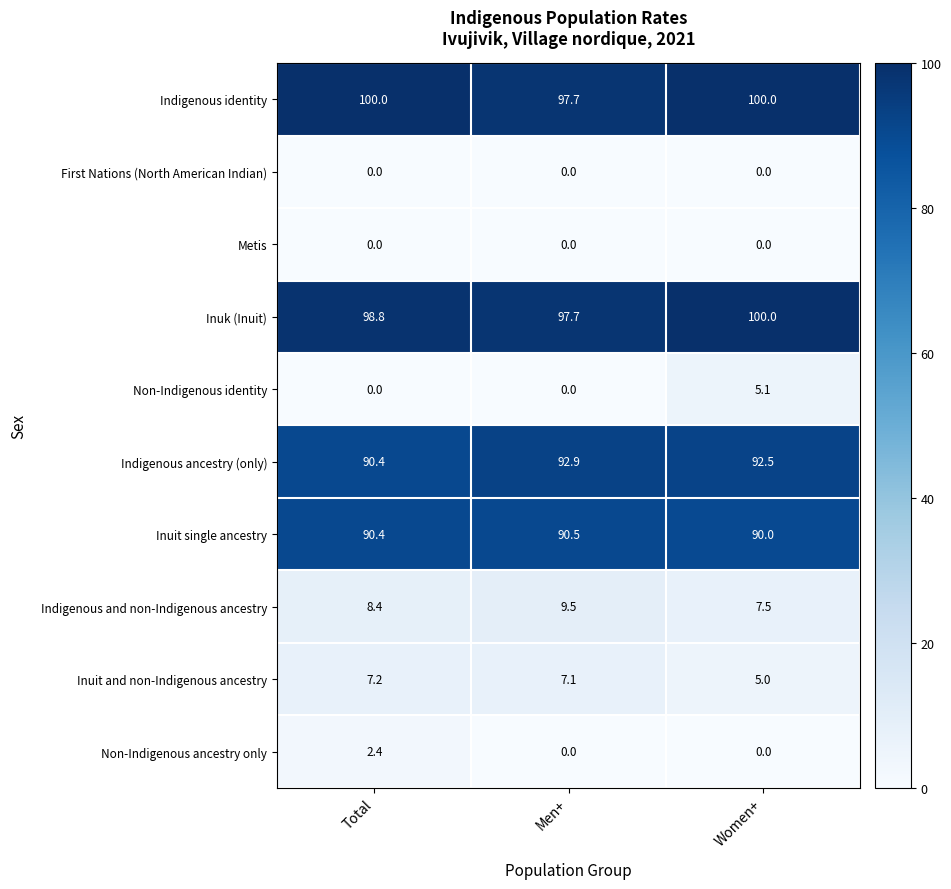

At how many categories does at least one series exceed 46?

3